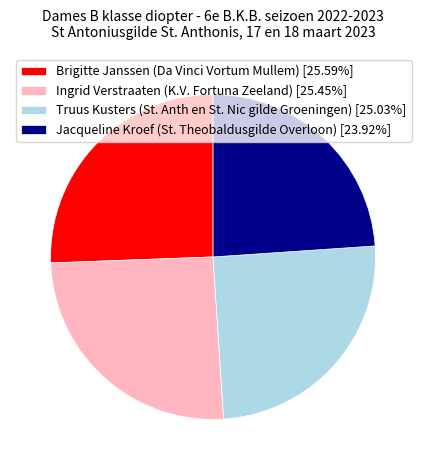

Does Jacqueline Kroef (St. Theobaldusgilde Overloon) account for over 50% of the chart?

No